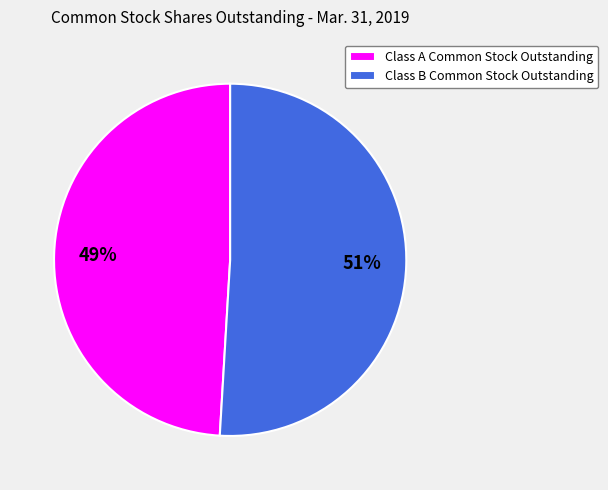

Between Class A Common Stock Outstanding and Class B Common Stock Outstanding, which is larger?

Class B Common Stock Outstanding